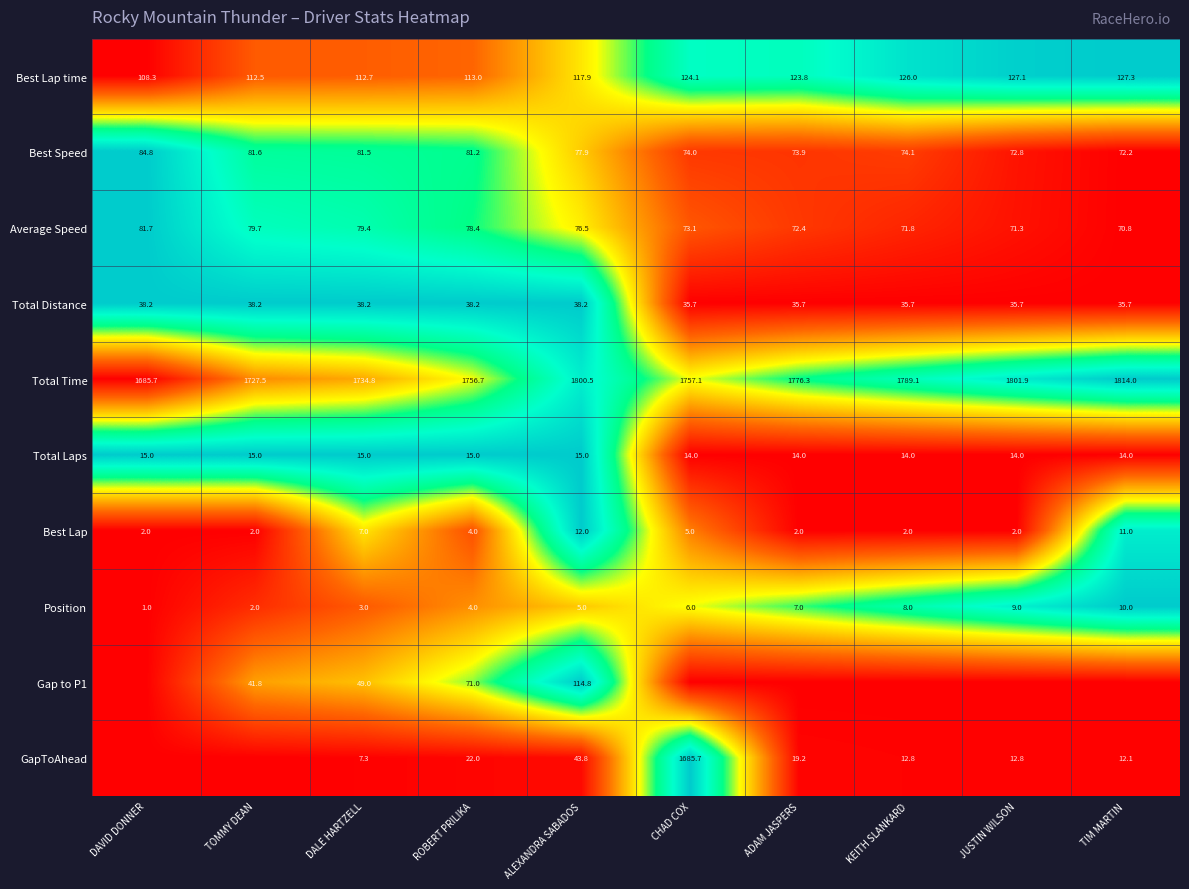

True or false: Best Speed has a value of 0.2 at ADAM JASPERS.

False